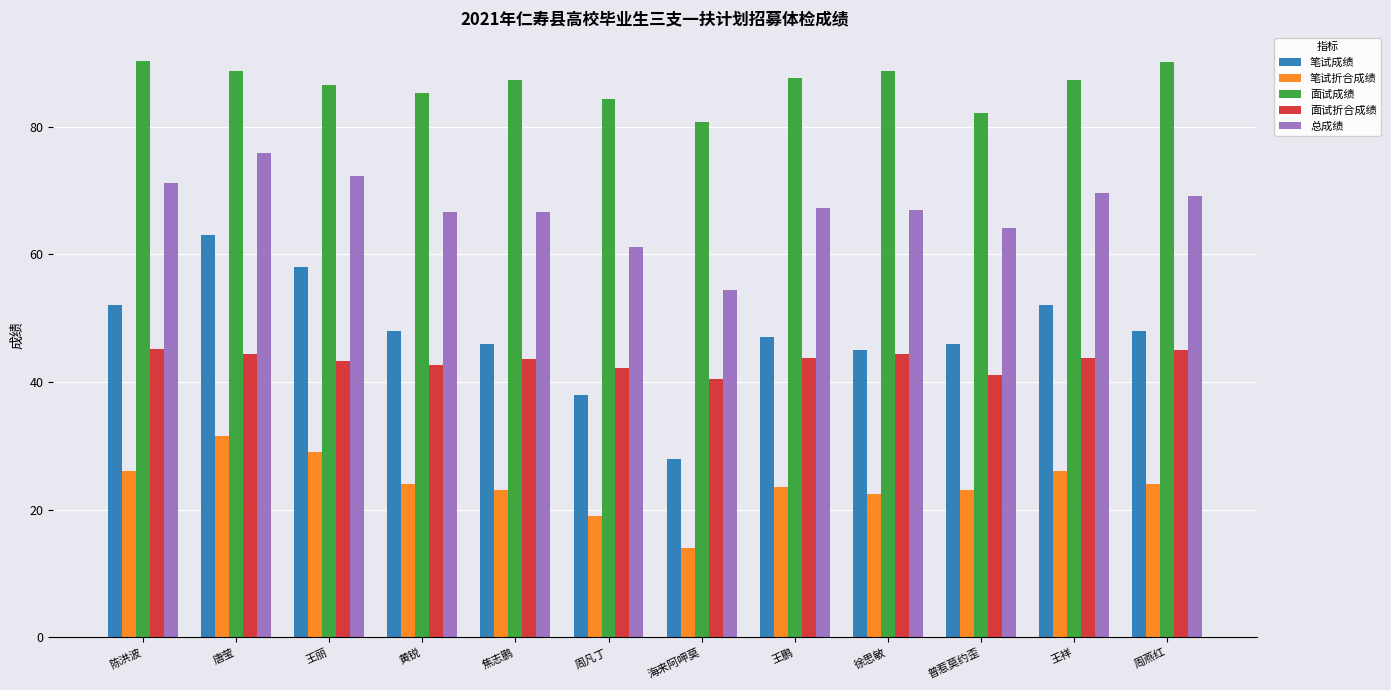

Rank the series at 陈洪波 from highest to lowest value.

面试成绩, 总成绩, 笔试成绩, 面试折合成绩, 笔试折合成绩